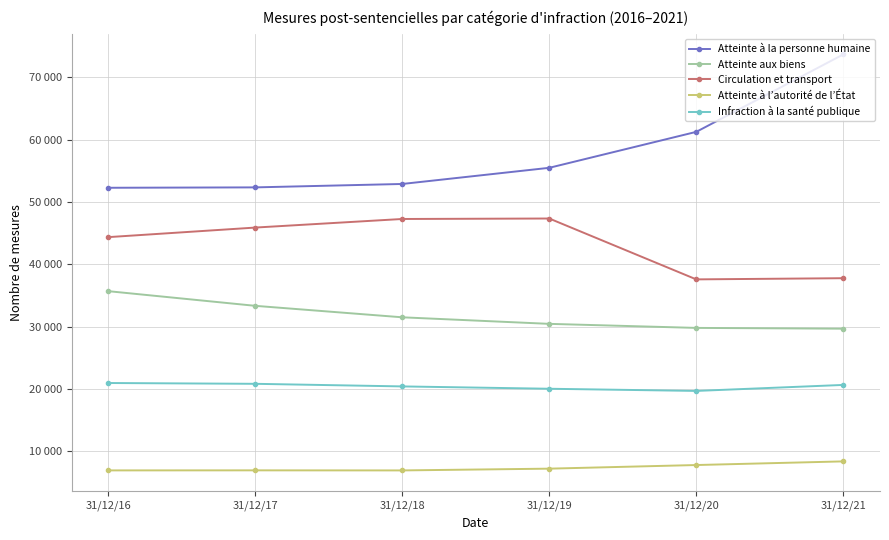

True or false: Atteinte à l’autorité de l’État has more than 1 points higher than both neighbors.

False